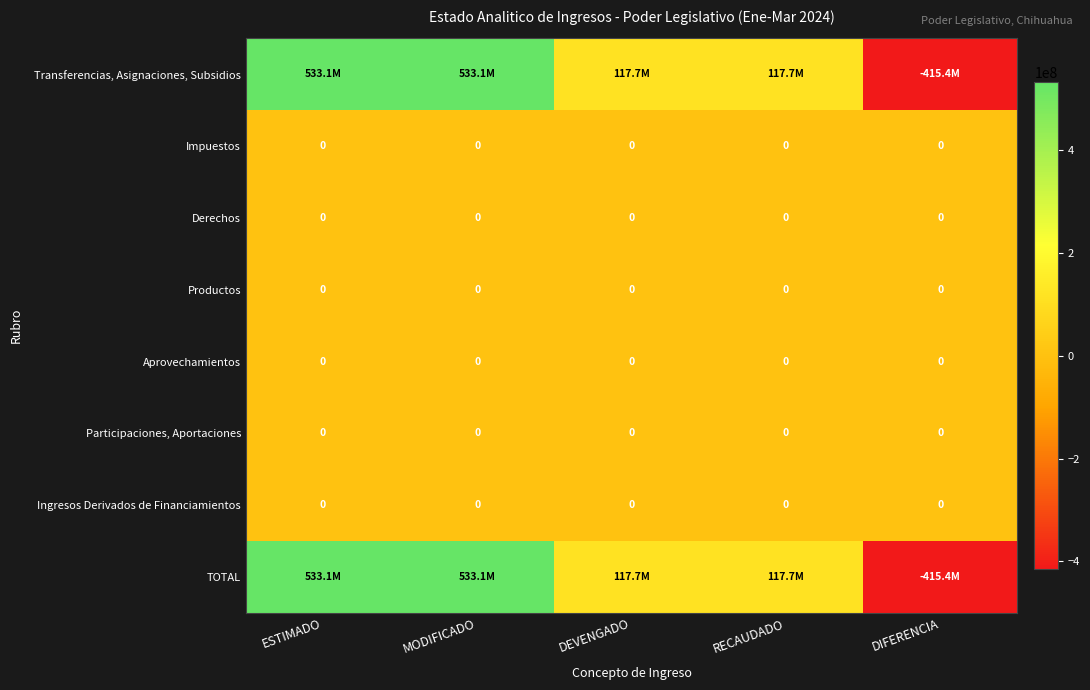

At which category is the sum across all series the highest?

ESTIMADO